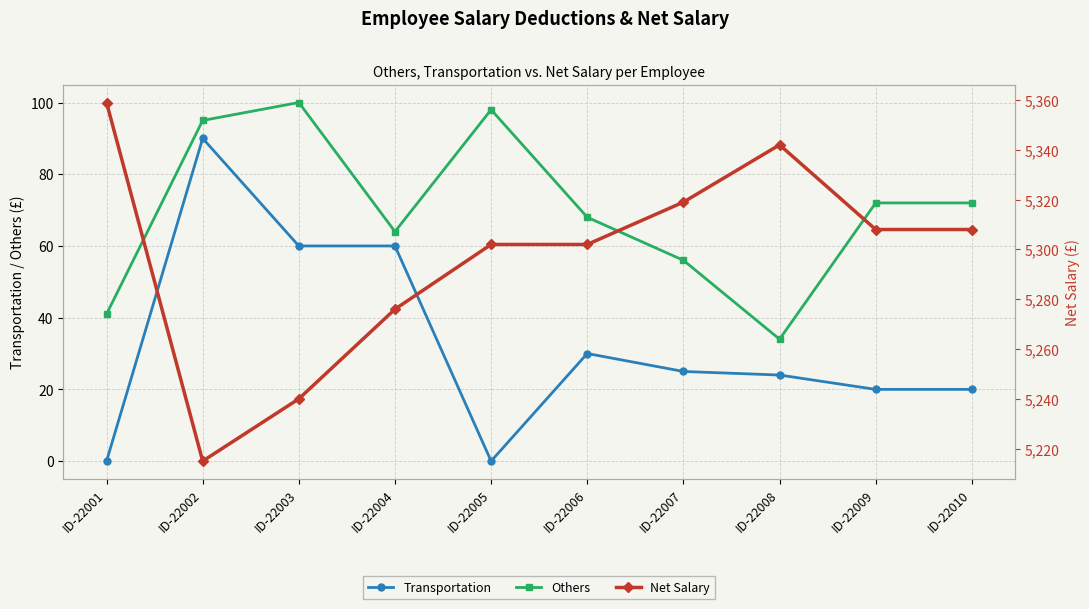

What is the total value across all series at ID-22007?

5400